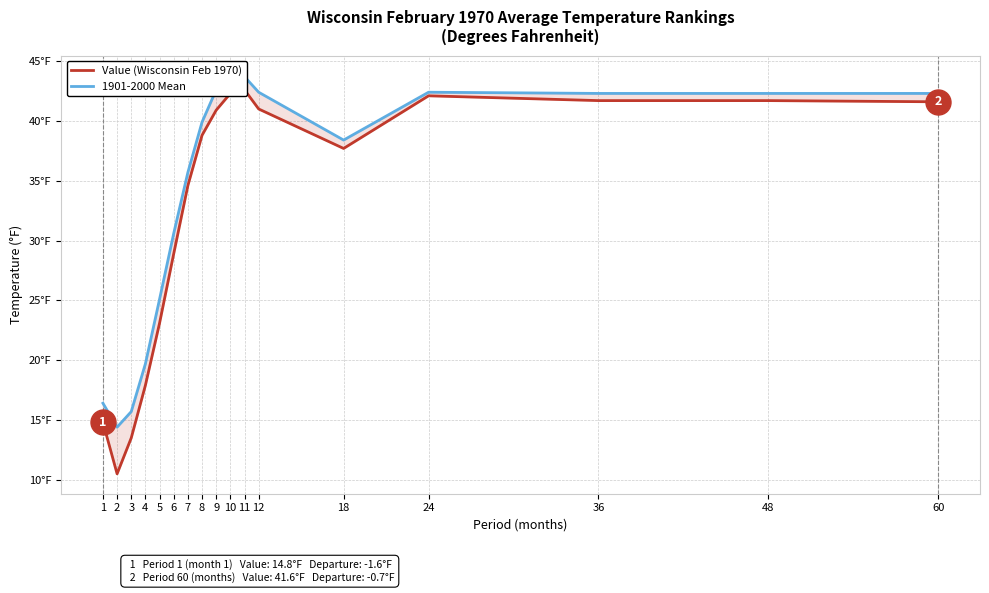

What is the lowest value of the 1901-2000 Mean series?

14.4